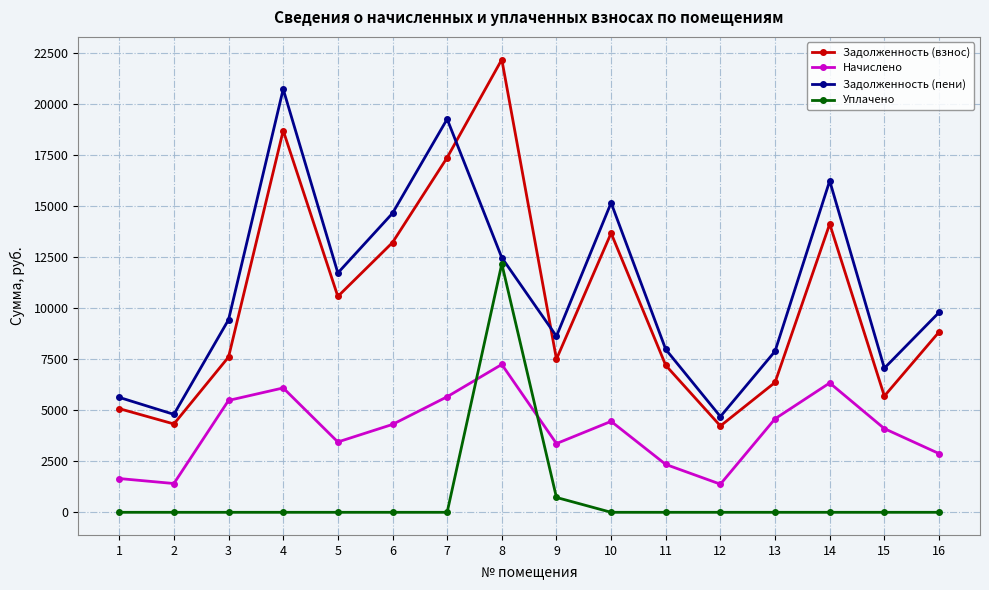

What is the difference between the second highest and minimum values in the Задолженность (взнос) series?

14485.0